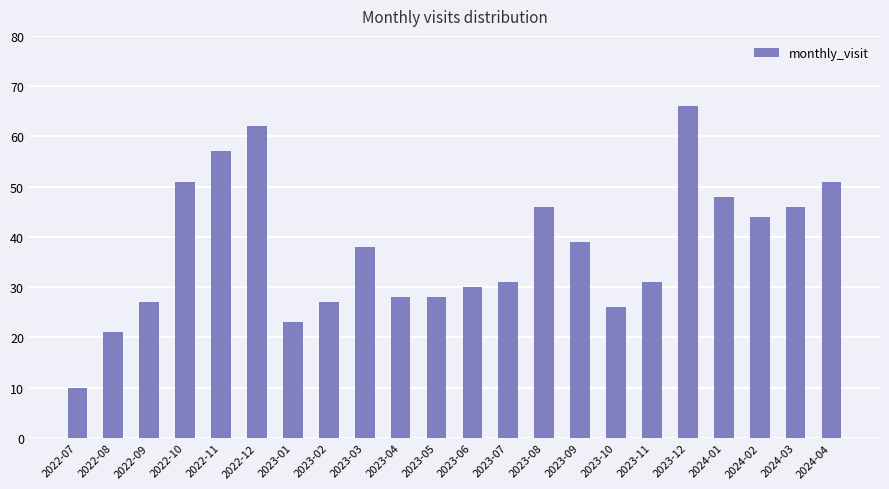

The value at 2022-09 is 27. True or false?

True